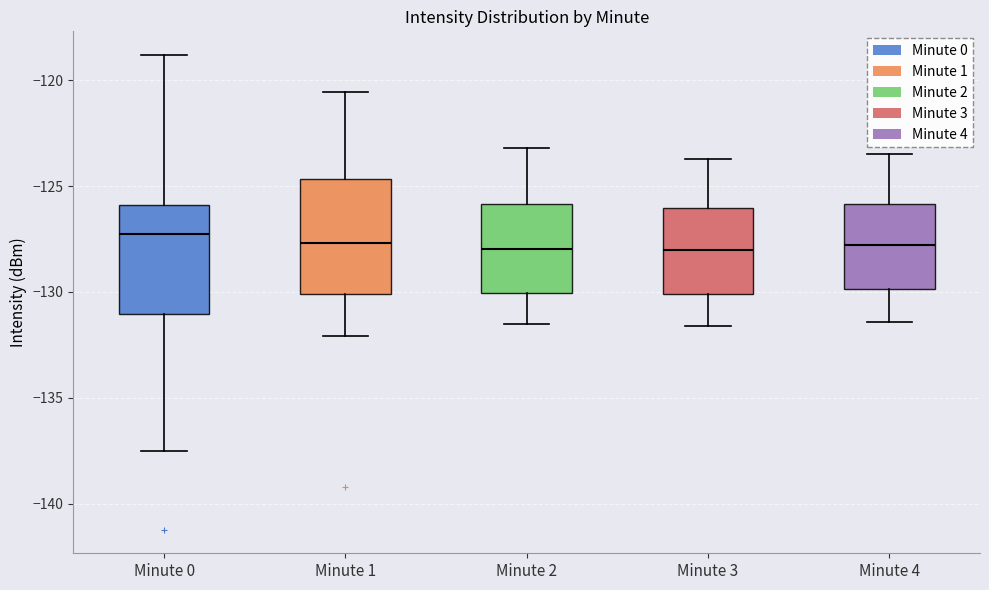

Reading left to right, transcribe this box plot: for each box, give where its median line is, the range the box spans, and where its two whiskers end, as read against the y-axis. The values are not printed on the chart, so give them approximately, as read against the axis.

Minute 0: median -127.0, box -131.0 to -126.0, whiskers -137.5 to -119.0
Minute 1: median -127.5, box -130.0 to -124.5, whiskers -132.0 to -120.5
Minute 2: median -128.0, box -130.0 to -126.0, whiskers -131.5 to -123.0
Minute 3: median -128.0, box -130.0 to -126.0, whiskers -131.5 to -123.5
Minute 4: median -128.0, box -130.0 to -126.0, whiskers -131.5 to -123.5